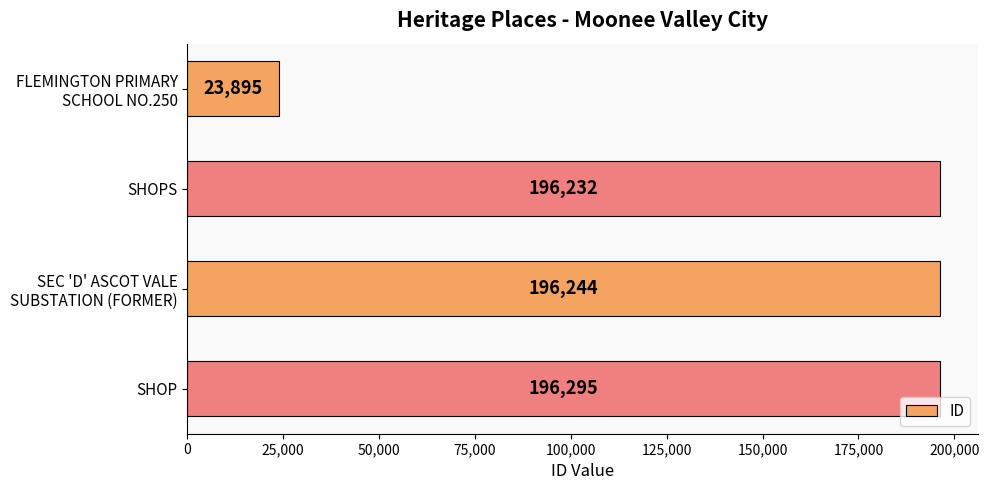

Rank the categories by value from lowest to highest.

FLEMINGTON PRIMARY
SCHOOL NO.250, SHOPS, SEC 'D' ASCOT VALE
SUBSTATION (FORMER), SHOP